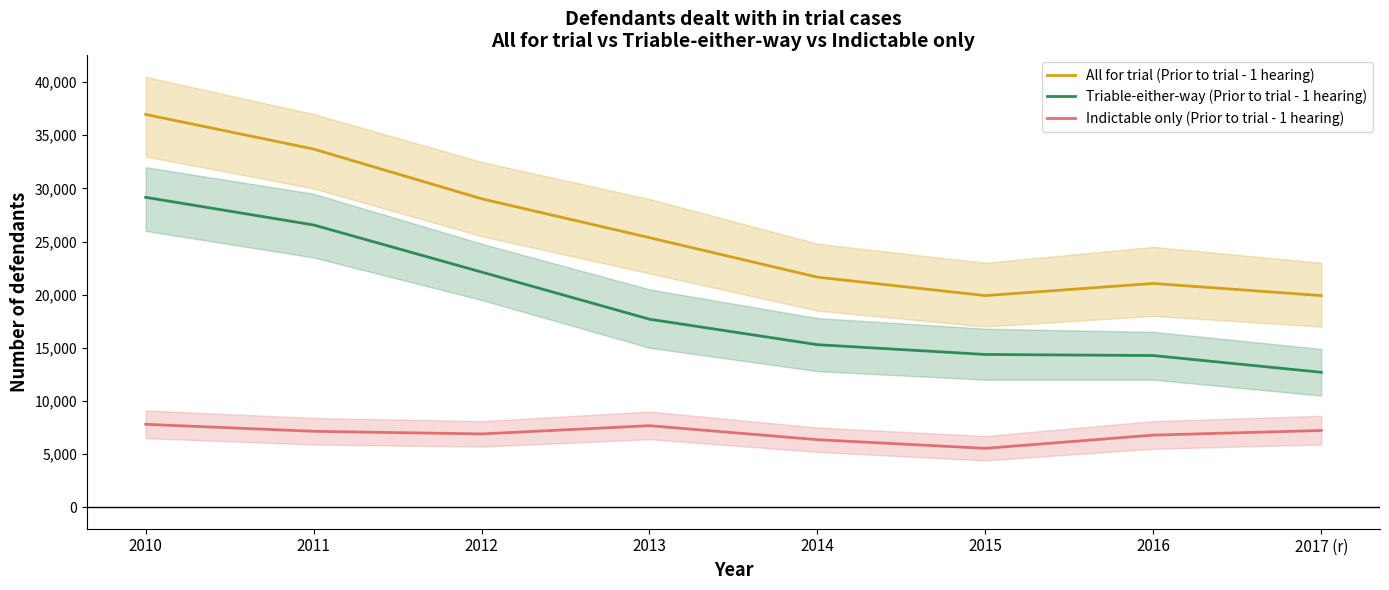

What is the total value across all series at 2015?

39828